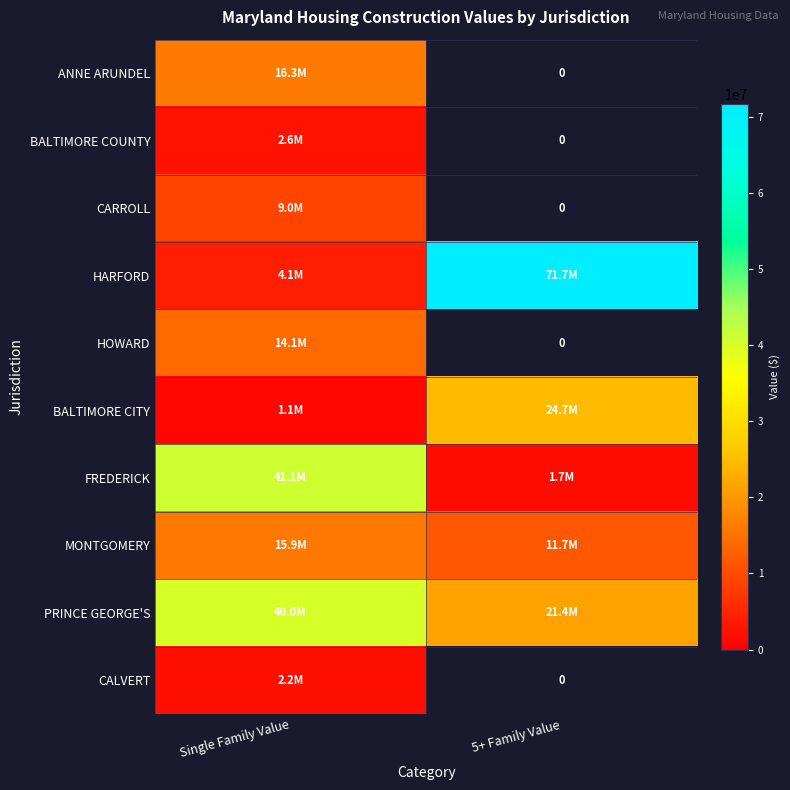

Rank the series by their maximum value, from lowest to highest.

CALVERT, BALTIMORE COUNTY, CARROLL, HOWARD, MONTGOMERY, ANNE ARUNDEL, BALTIMORE CITY, PRINCE GEORGE'S, FREDERICK, HARFORD